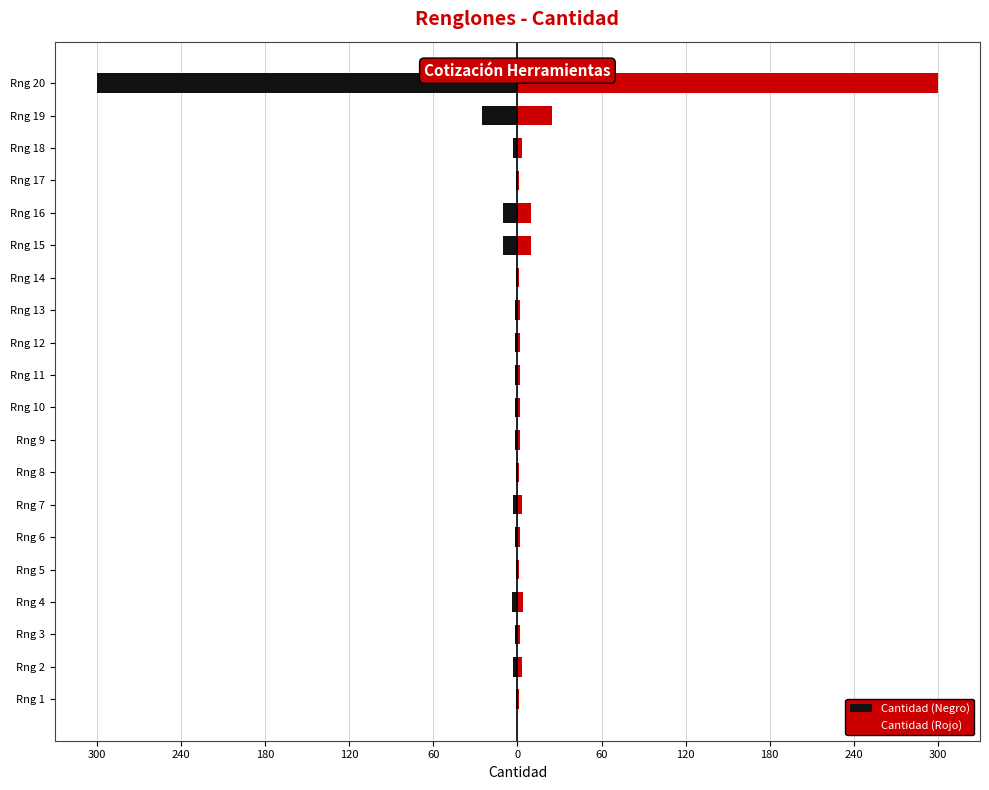

How many groups of bars are there?

20